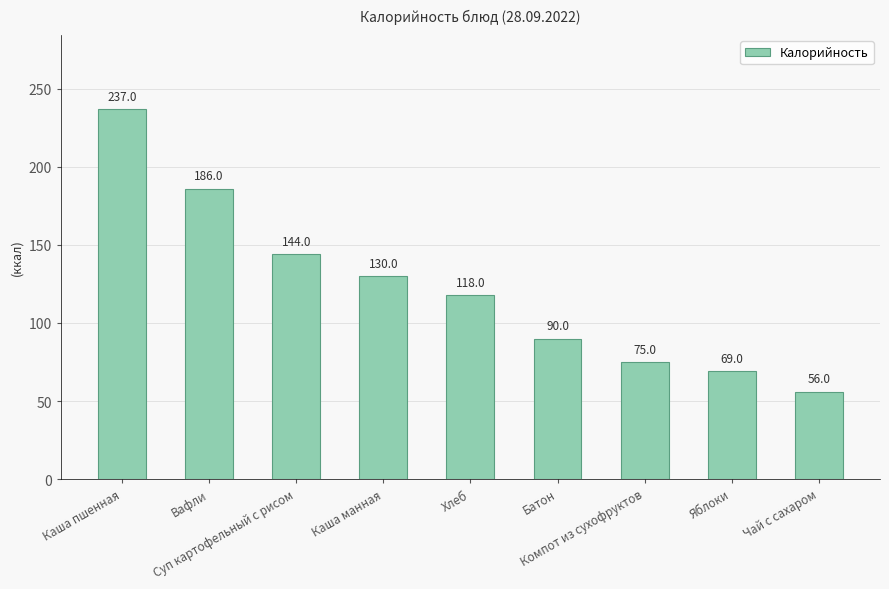

What is the value of the 1st bar from the left?

237